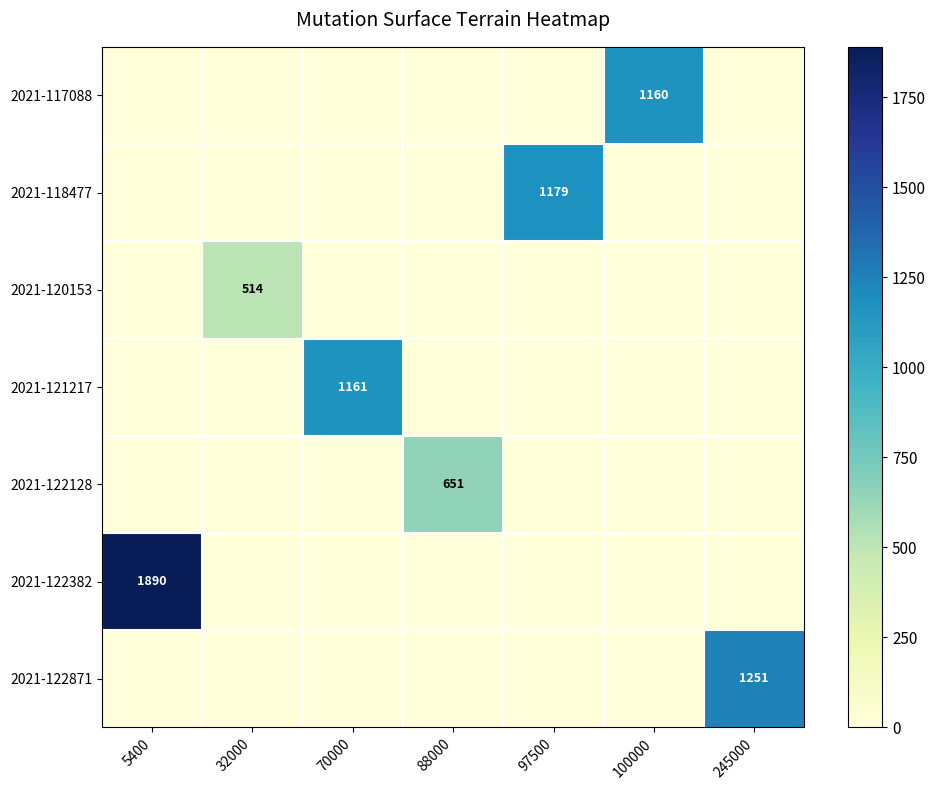

True or false: 2021-120153 has a value of 0.0 at 100000.

True